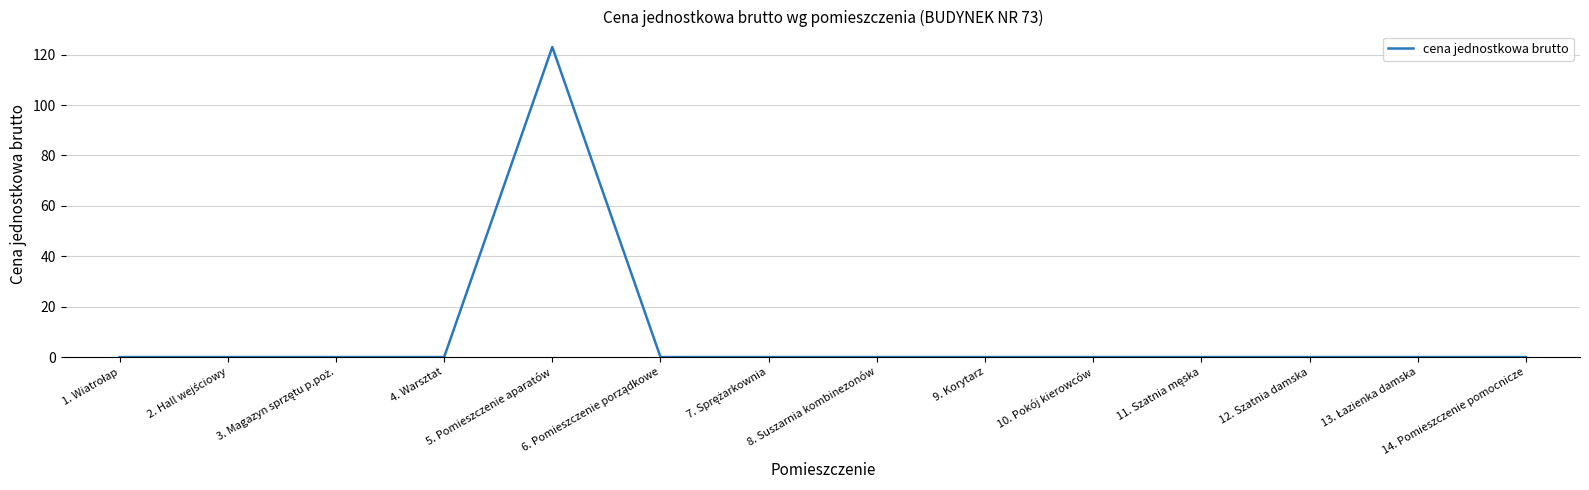

What is the difference between the maximum and second lowest values?

123